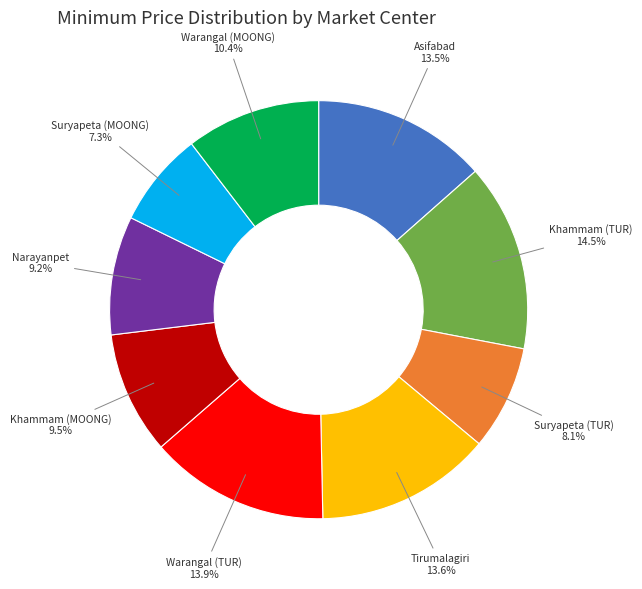

What percentage is NOT represented by Suryapeta (TUR)?

91.9%